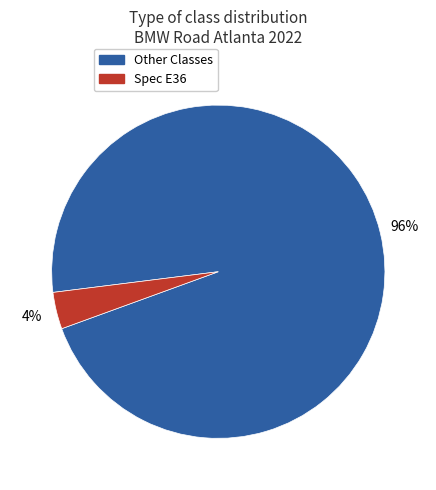

Does any single category account for the majority?

Yes